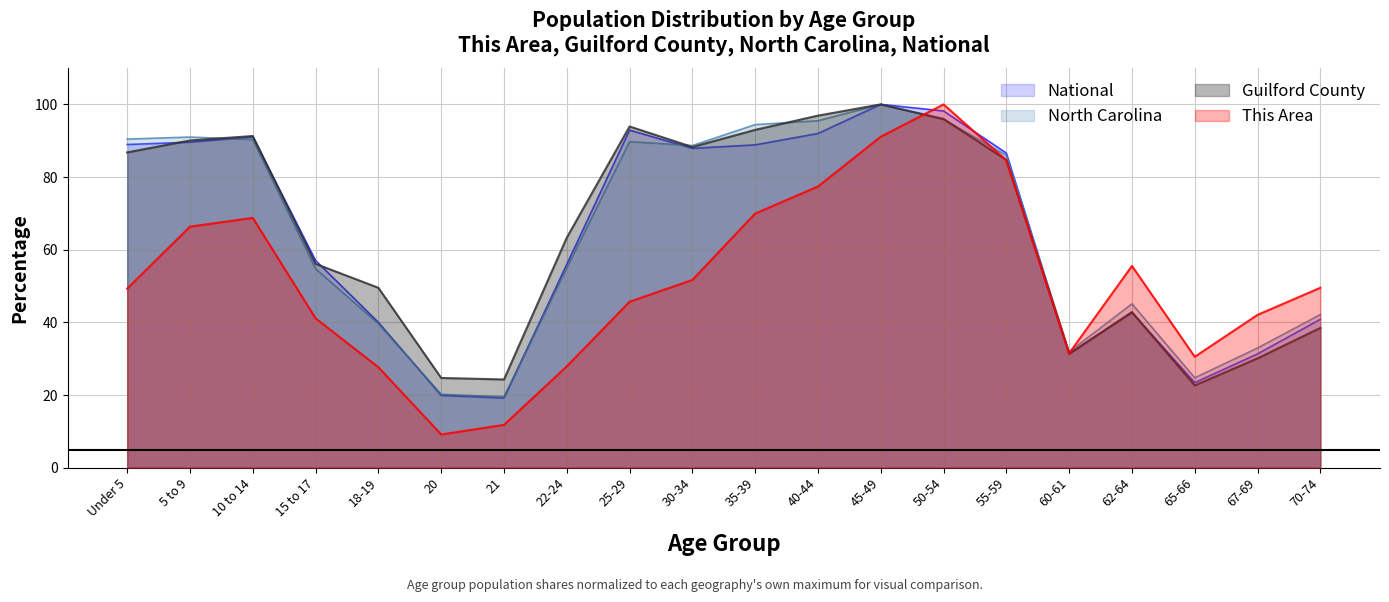

What is the smallest value displayed?

9.1